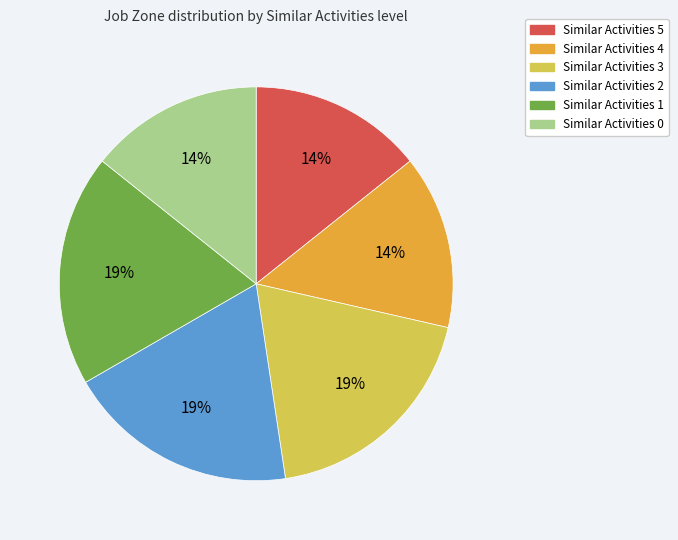

Do Similar Activities 1 and Similar Activities 0 together represent more than half of the pie?

No